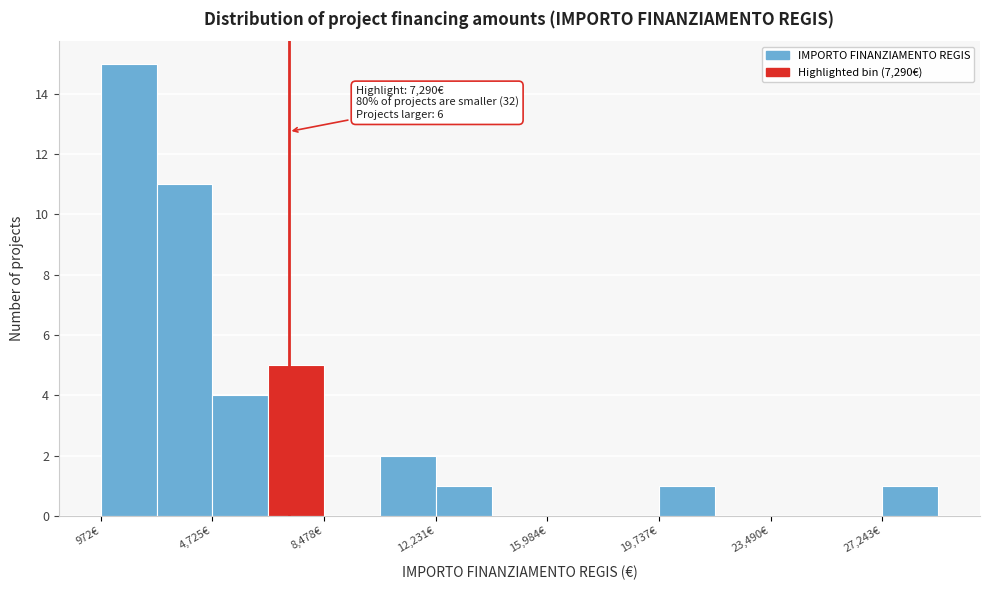

Around what value on the x-axis is the tallest bar? Give the approximate position of its centre, as read against the axis.

2000